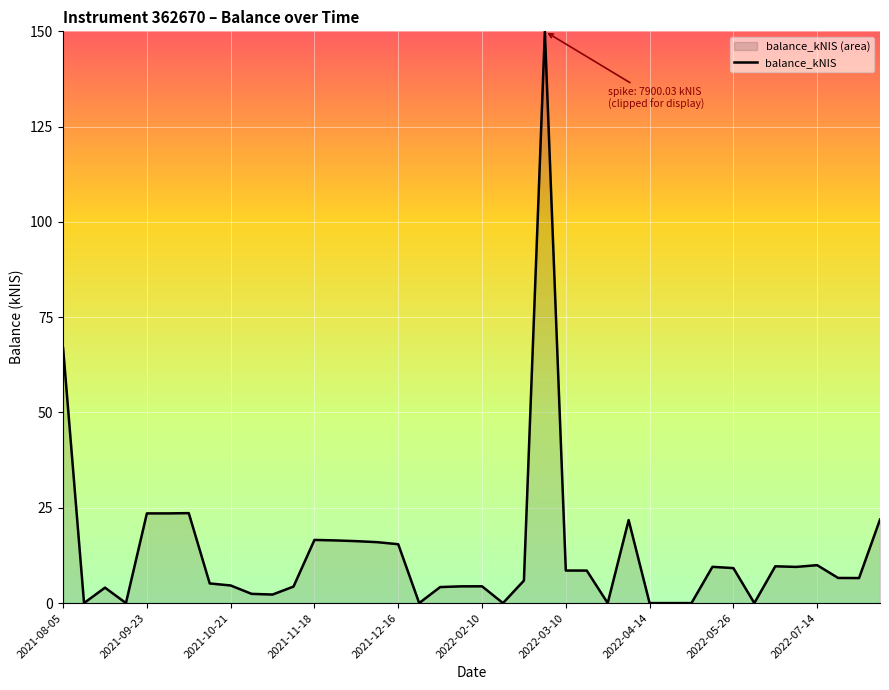

The chart shows a value of 7.7 at 2021-11-18. True or false?

False